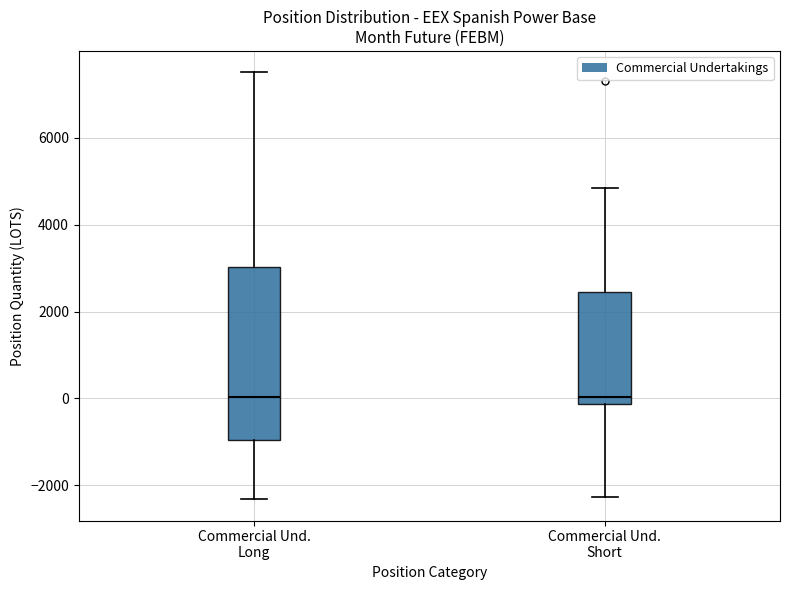

Where does the lower whisker of the box for Commercial Und. Long end on the y-axis? The values are not printed on the chart, so give them approximately, as read against the axis.

-2400